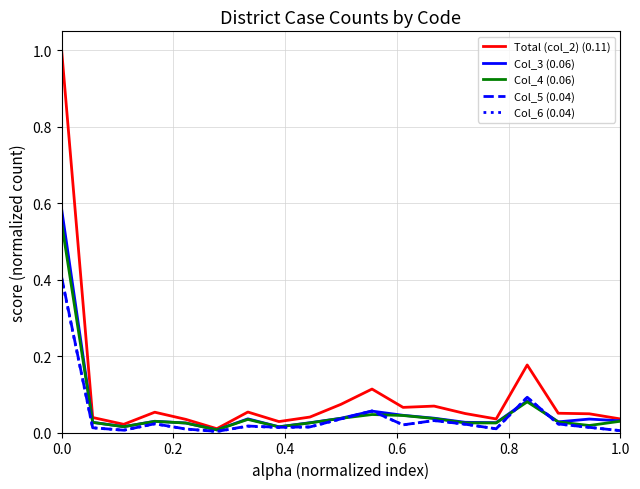

Which series has the largest range (max minus min)?

Total (col_2) (0.11)